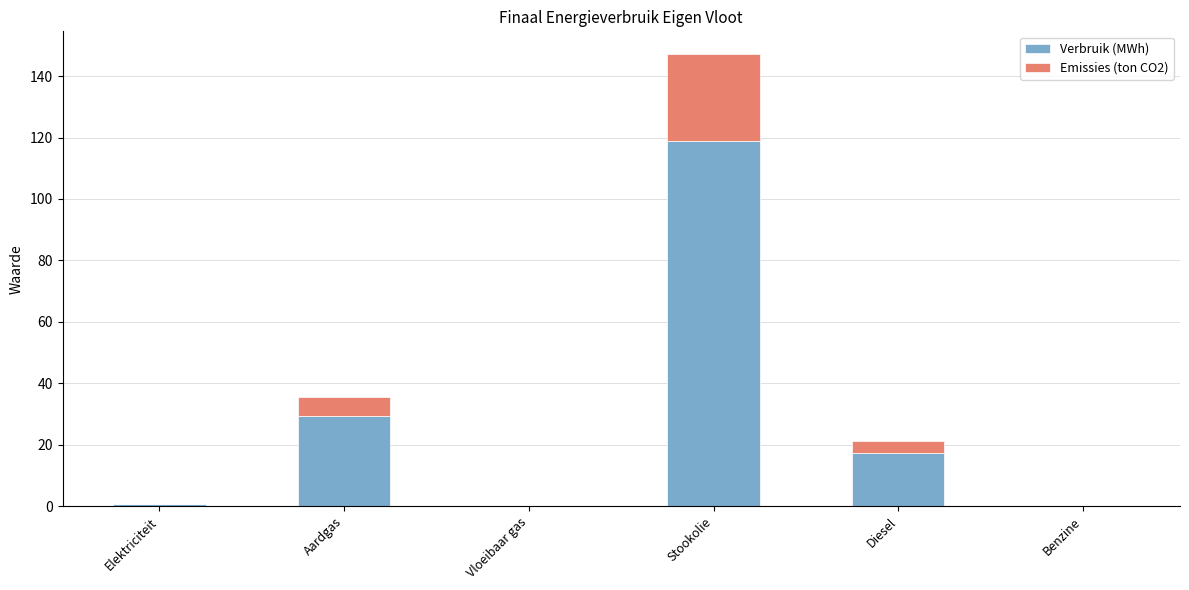

The value of Verbruik (MWh) at Diesel is 3.8. True or false?

False